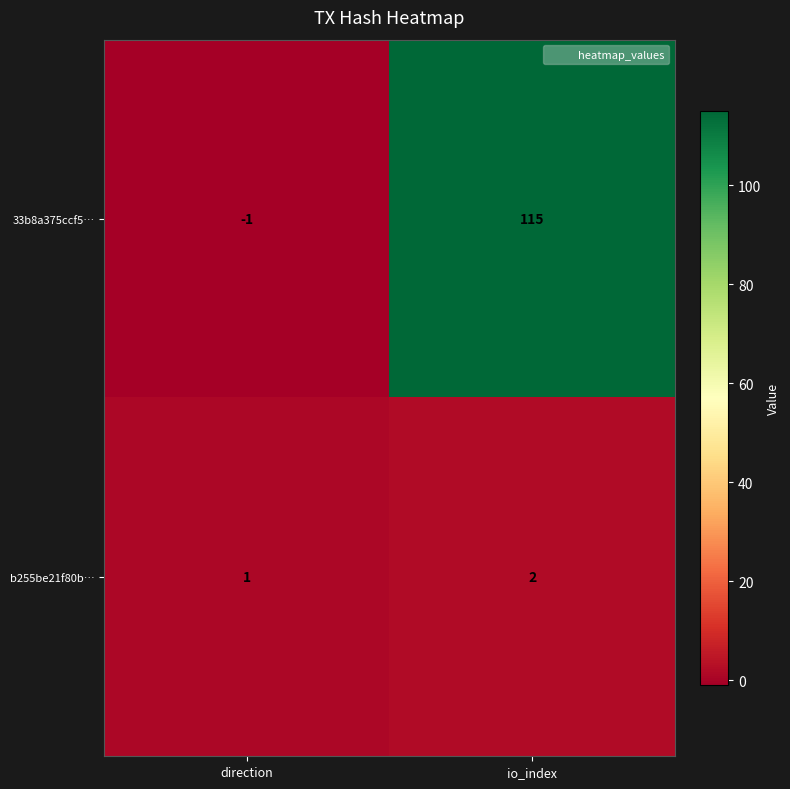

Reading right to left, extract all data points from this chart.

33b8a375ccf5…: io_index=115	direction=-1
b255be21f80b…: io_index=2	direction=1